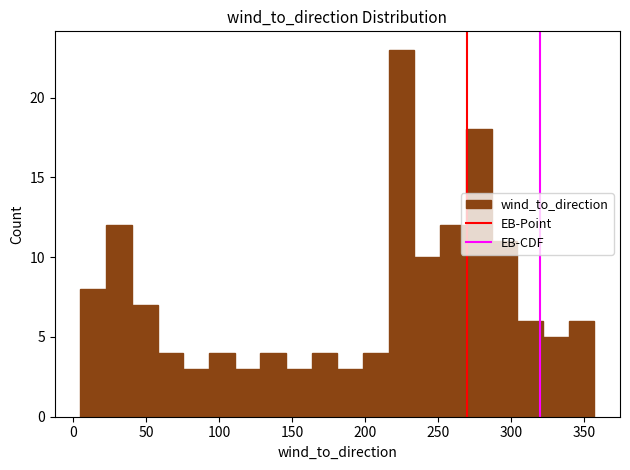

Read against the x-axis, roughly where is the centre of the tallest bar?

225